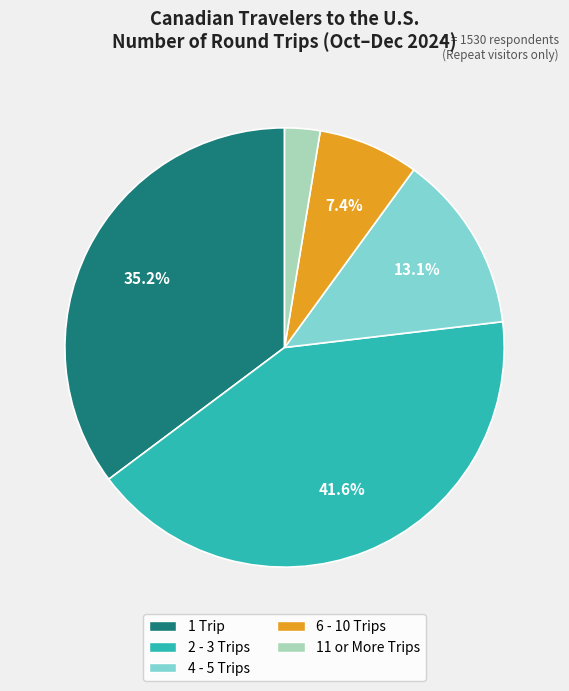

True or false: 6 - 10 Trips accounts for 1% of the total.

False